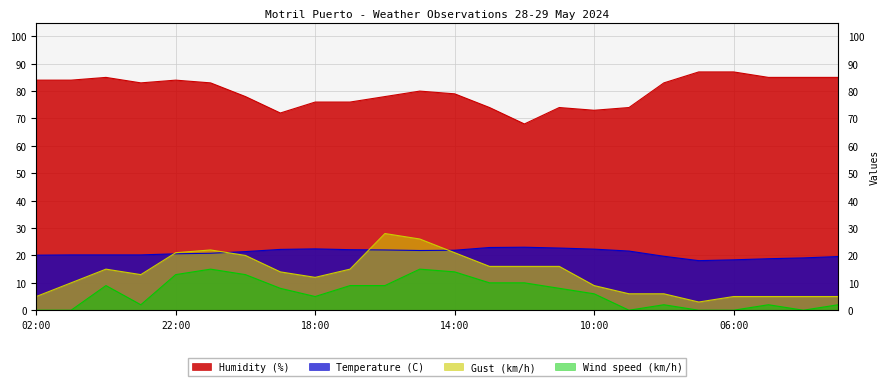

At how many categories does at least one series exceed 11?

24